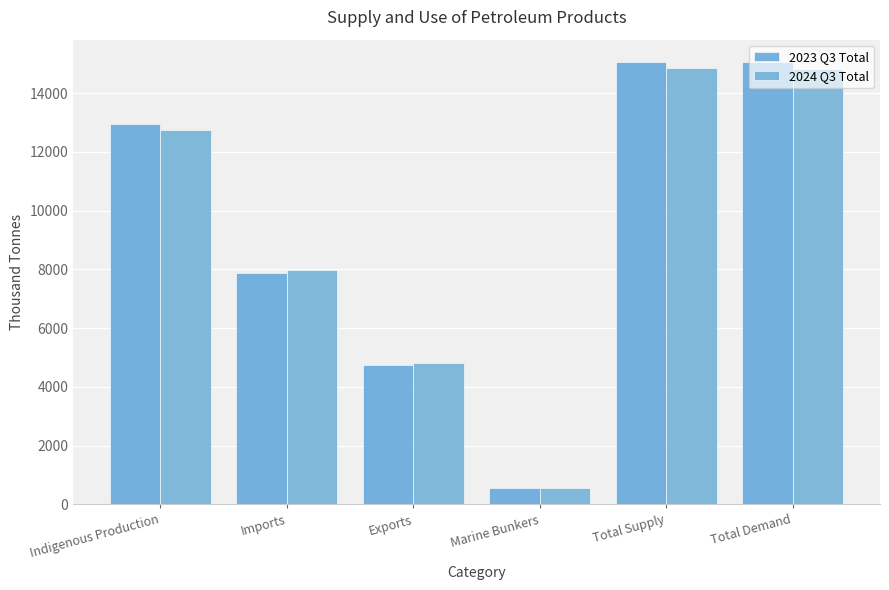

What is the difference between the maximum and minimum values in the 2023 Q3 Total series?

14501.2